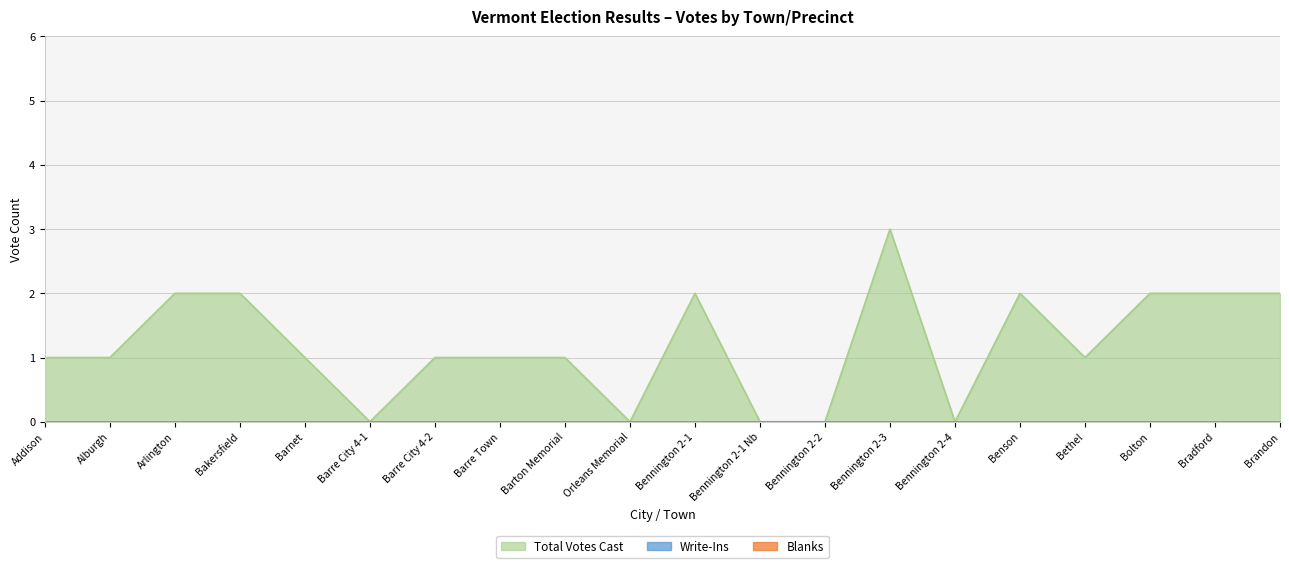

True or false: Blanks and Write-Ins cross at least once.

False